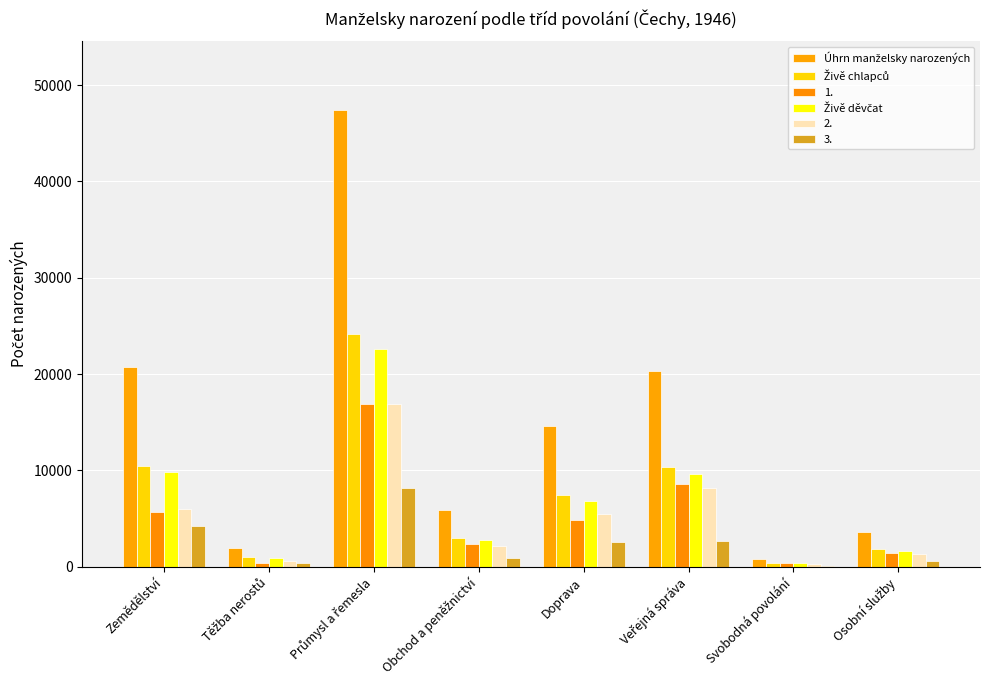

Are the bars horizontal?

No